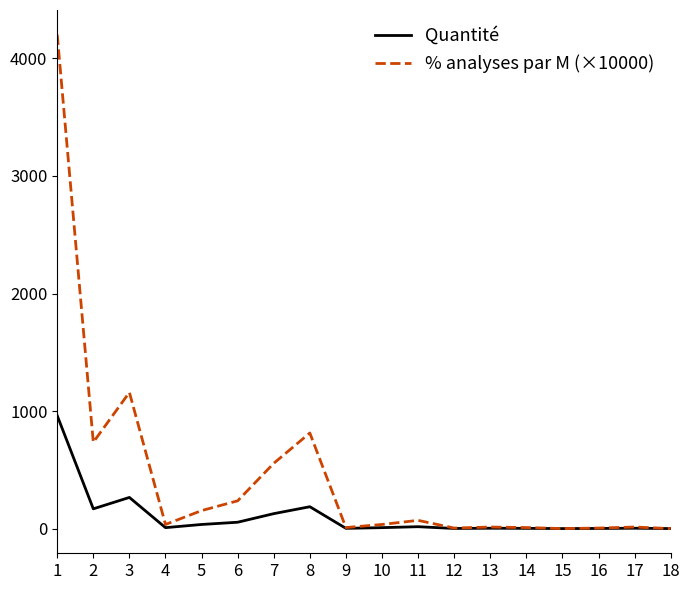

How many categories are shown in the chart?

18